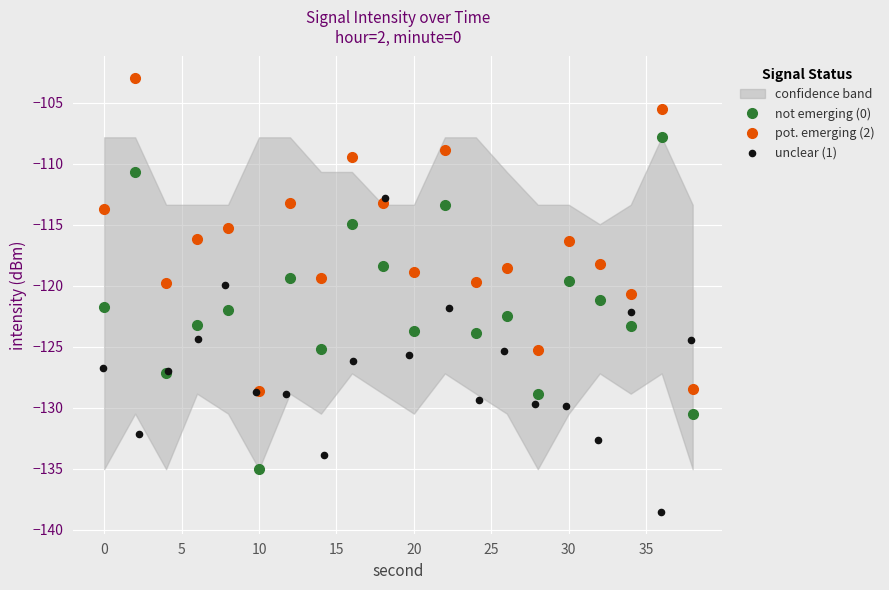

What is the highest value of the pot. emerging (2) series?

-103.0